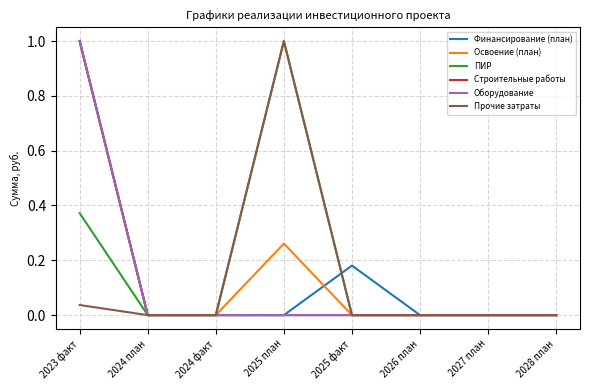

At 2025 факт, list the series in order from smallest to largest.

Освоение (план), ПИР, Строительные работы, Оборудование, Прочие затраты, Финансирование (план)